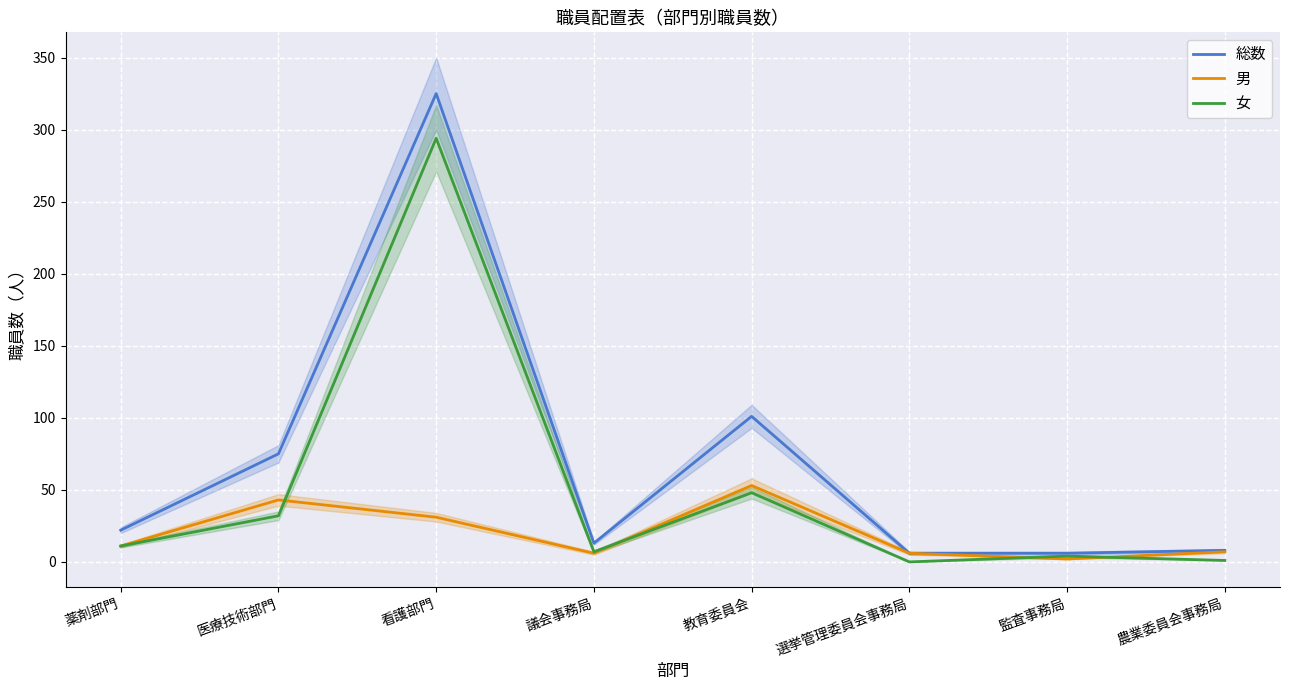

What is the total value across all series at 選挙管理委員会事務局?

12